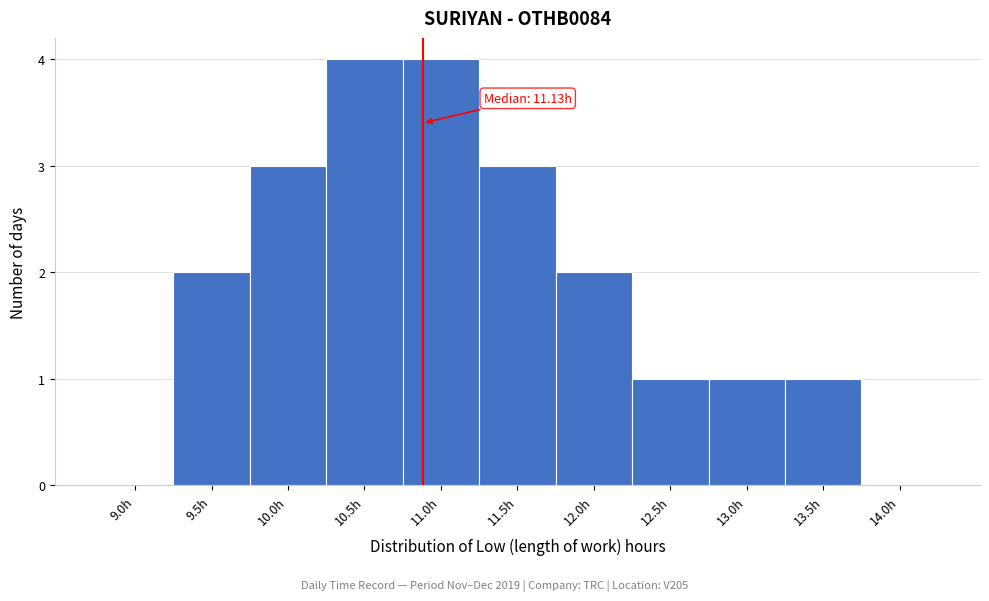

Reading right to left, extract all data points from this chart.

14.0h=0	13.5h=1	13.0h=1	12.5h=1	12.0h=2	11.5h=3	11.0h=4	10.5h=4	10.0h=3	9.5h=2	9.0h=0